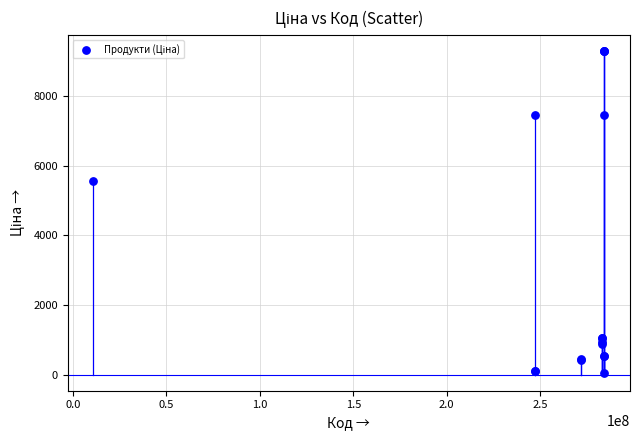

What Y value in the scatter plot is closest to 4661?

5560.3